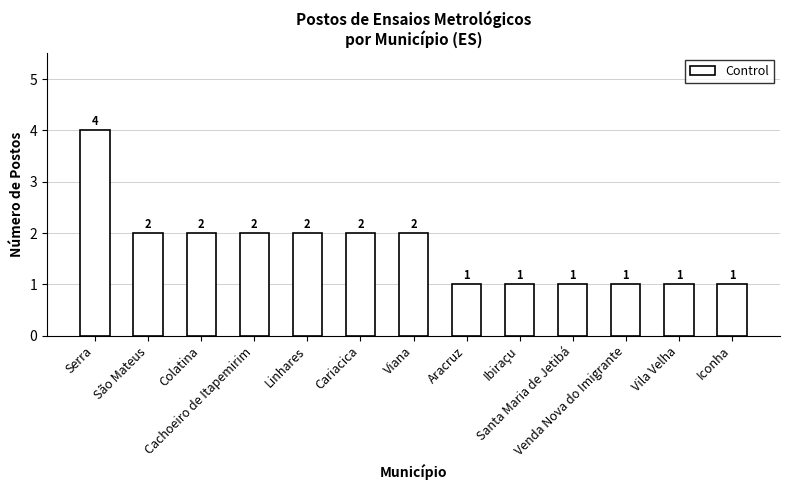

What is the average value?

2